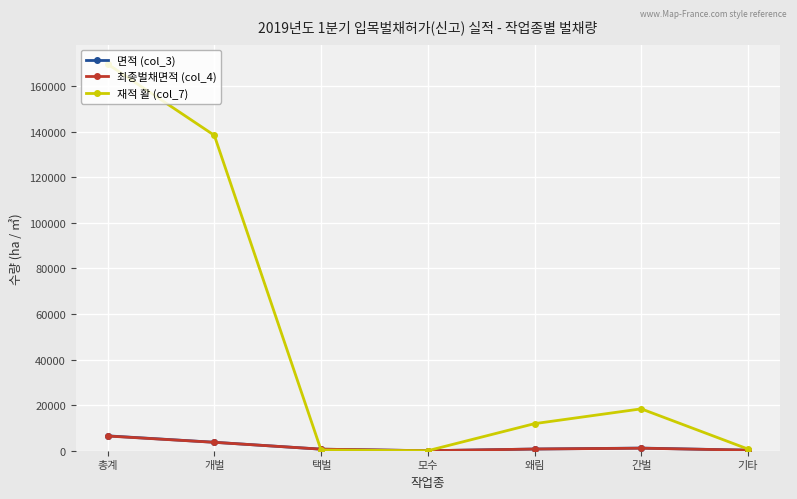

Which series has the largest range (max minus min)?

재적 활 (col_7)